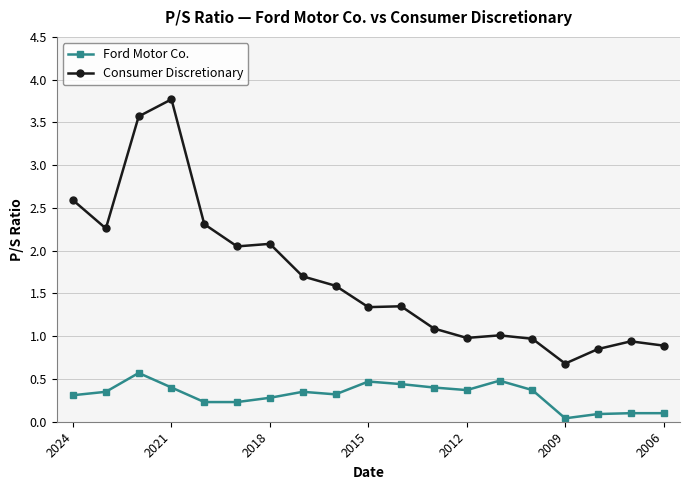

Rank the series by their maximum value, from lowest to highest.

Ford Motor Co., Consumer Discretionary